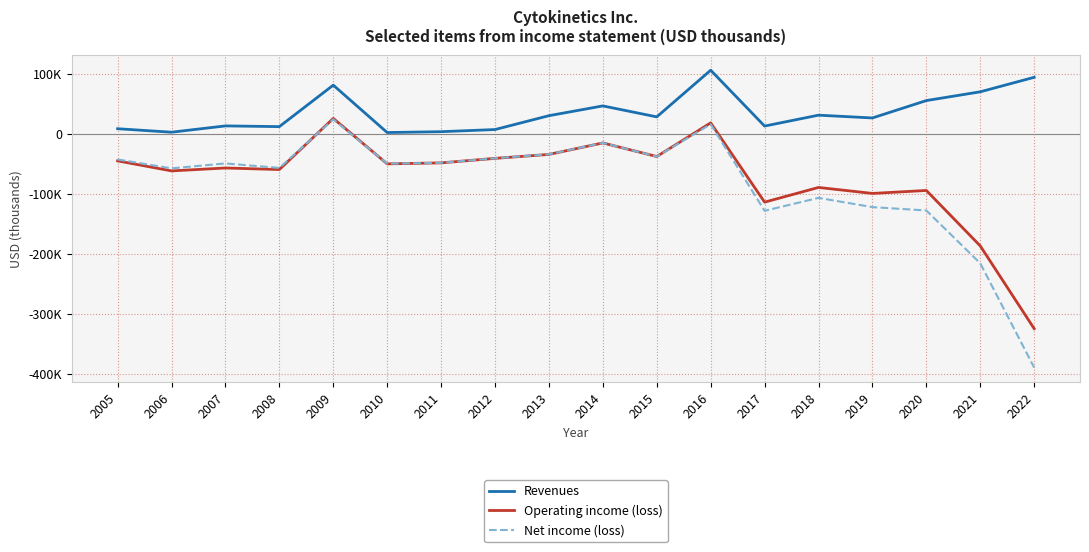

What are all the series names shown in the legend?

Revenues, Operating income (loss), Net income (loss)